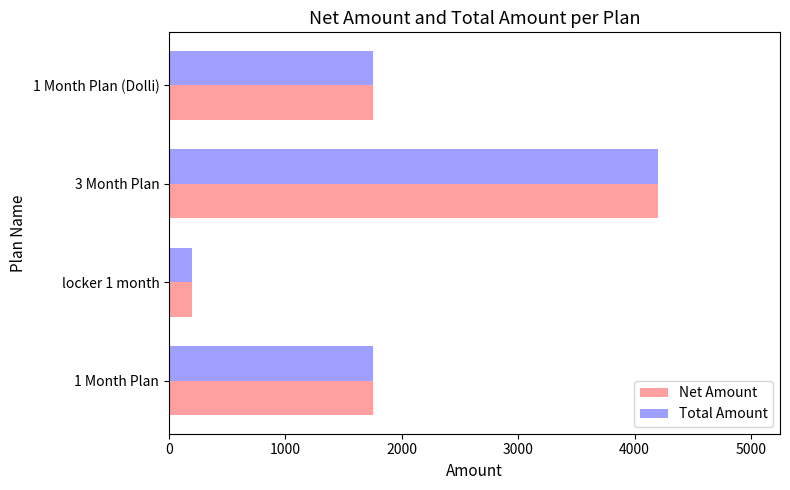

What is the difference between the maximum and second lowest values in the Total Amount series?

2450